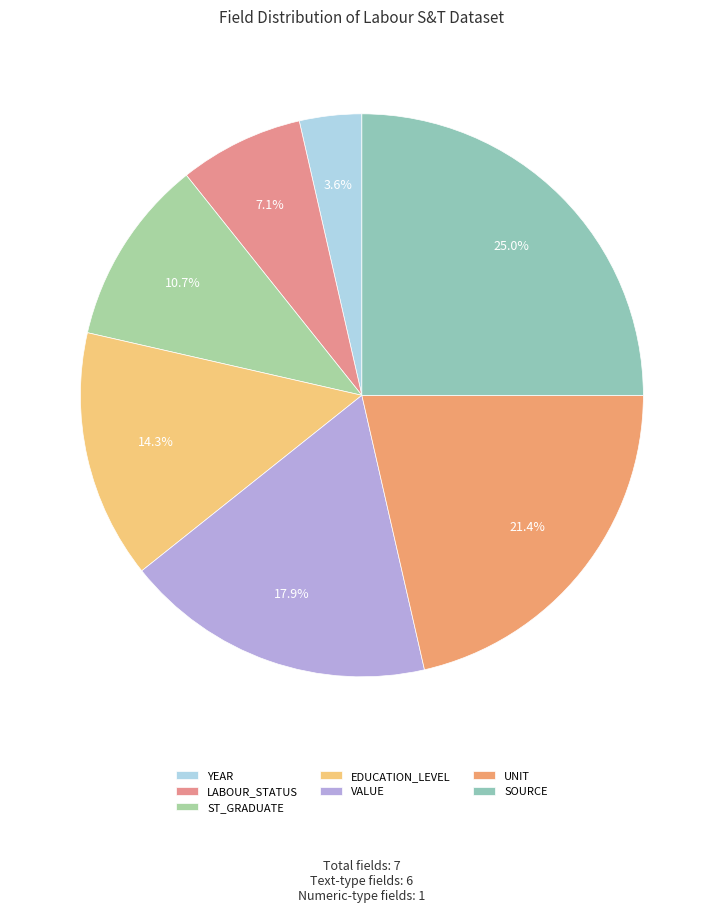

True or false: UNIT accounts for 21% of the total.

True